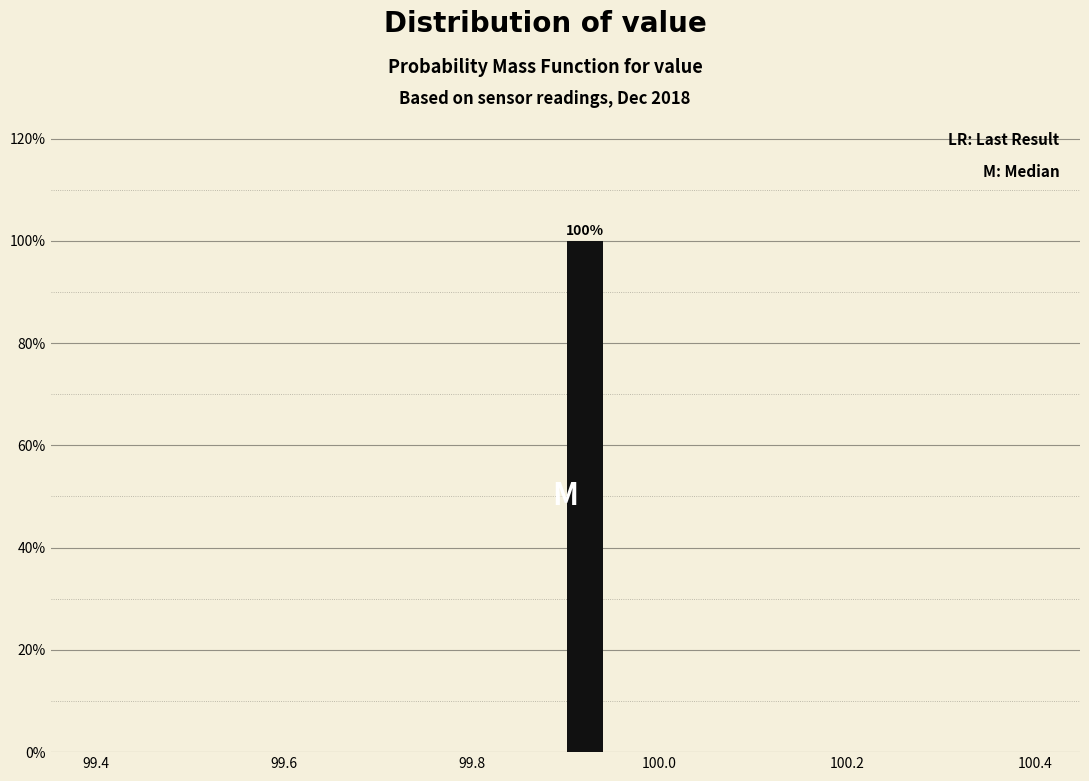

Read against the x-axis, roughly where is the centre of the tallest bar?

99.92